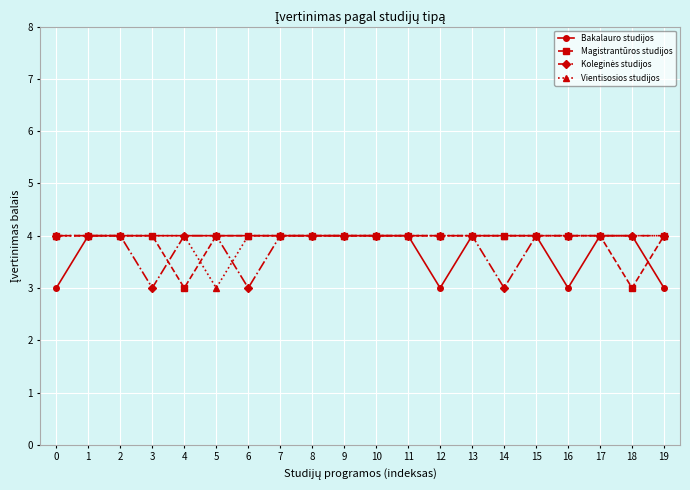

What is the sum of all Magistrantūros studijos values?

78